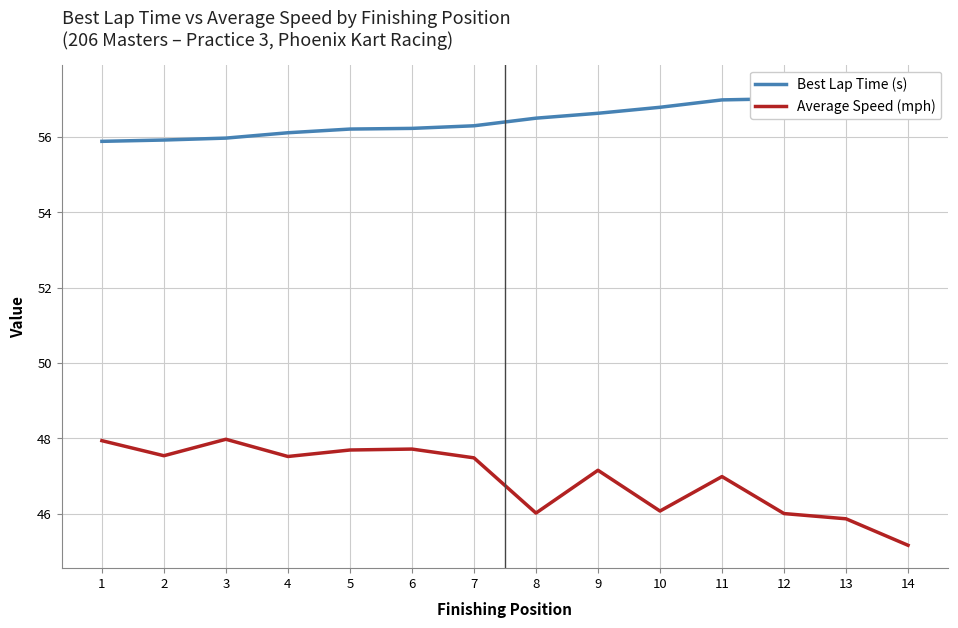

Does the chart display data point markers on the line(s)?

No